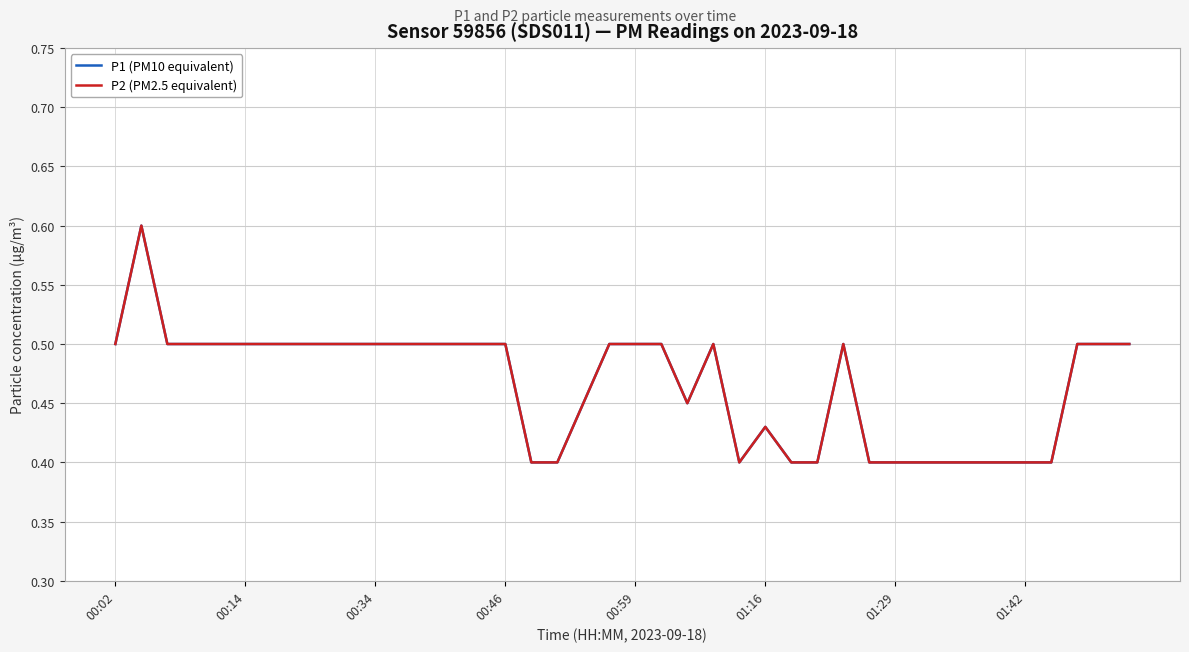

Is this an area chart (filled region under the line)?

No